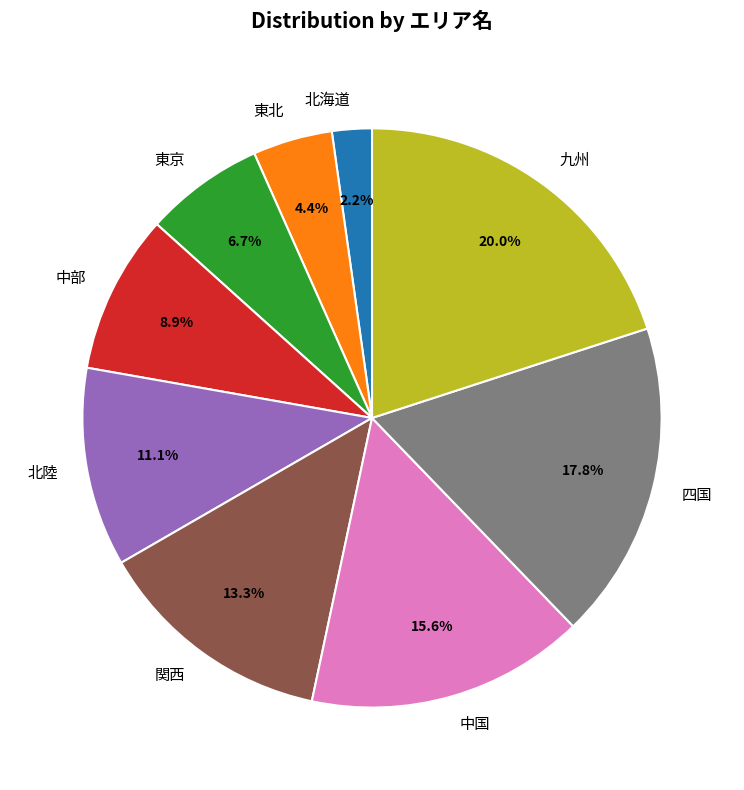

Is it true that 関西 is 13% of the pie?

True